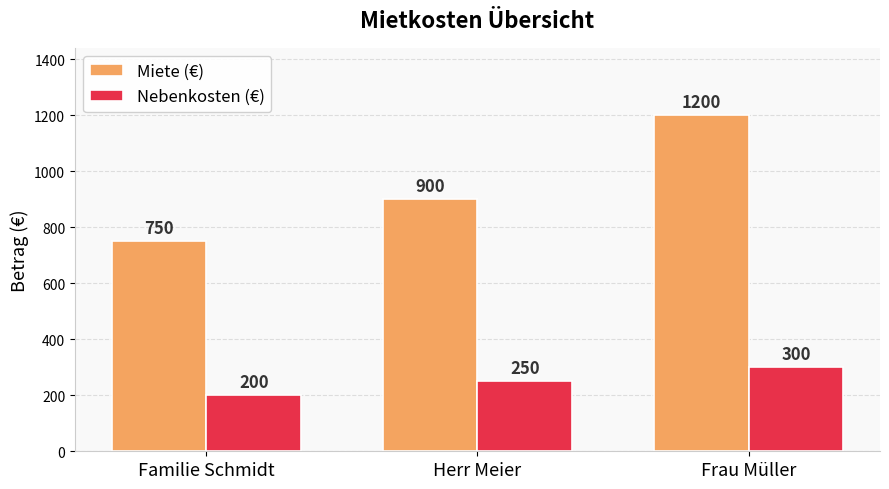

What value does the Nebenkosten (€) series have at Familie Schmidt?

200